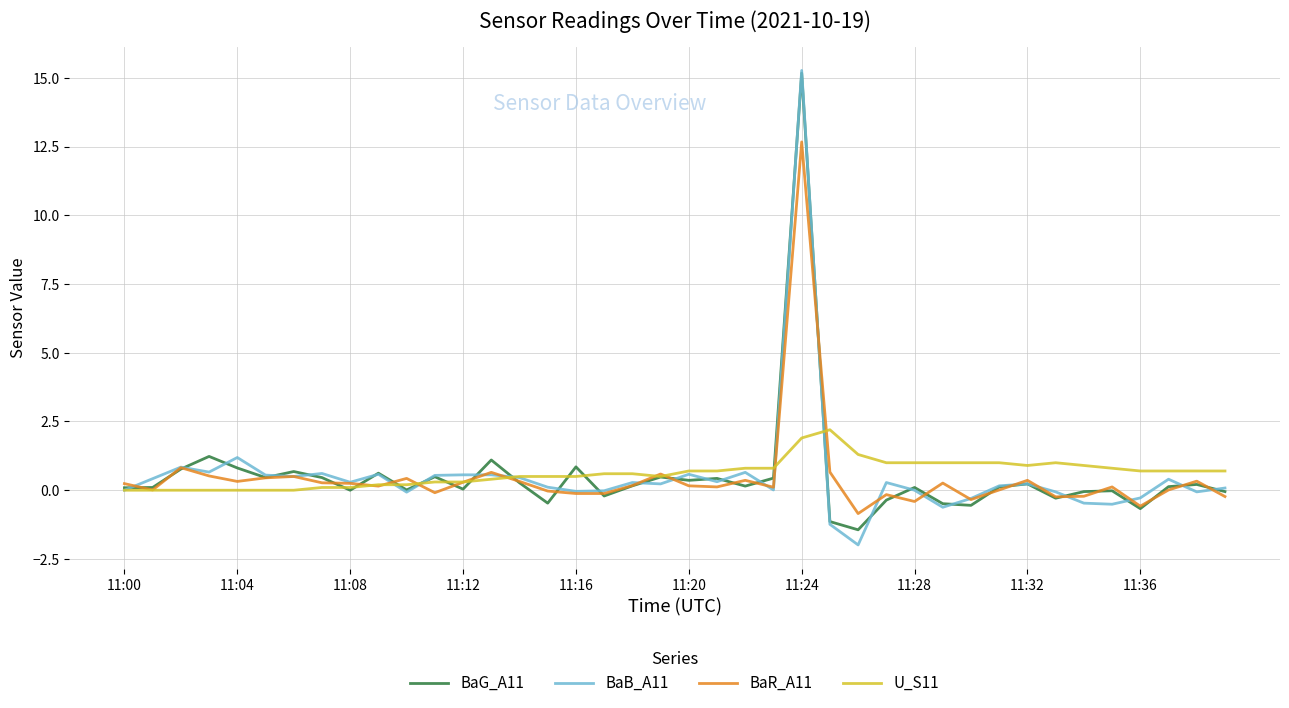

Which series has the widest spread of values?

BaB_A11